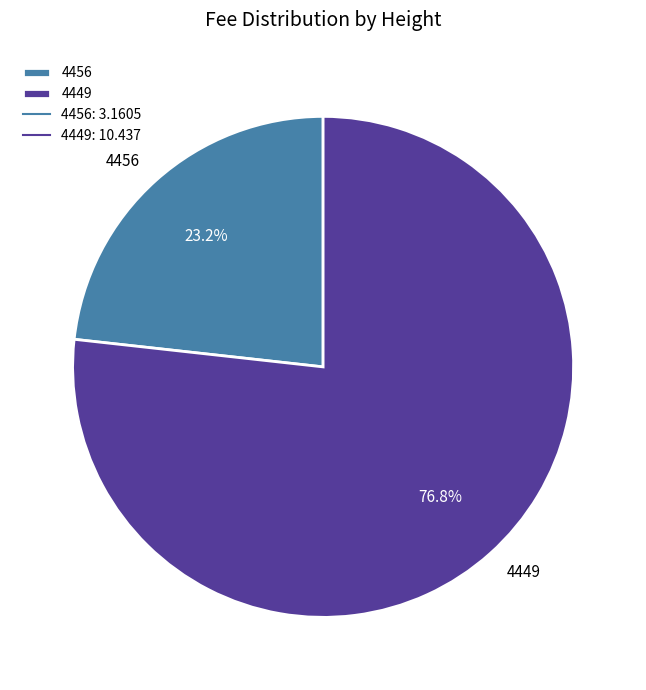

Do 4456 and 4449 together represent more than half of the pie?

Yes